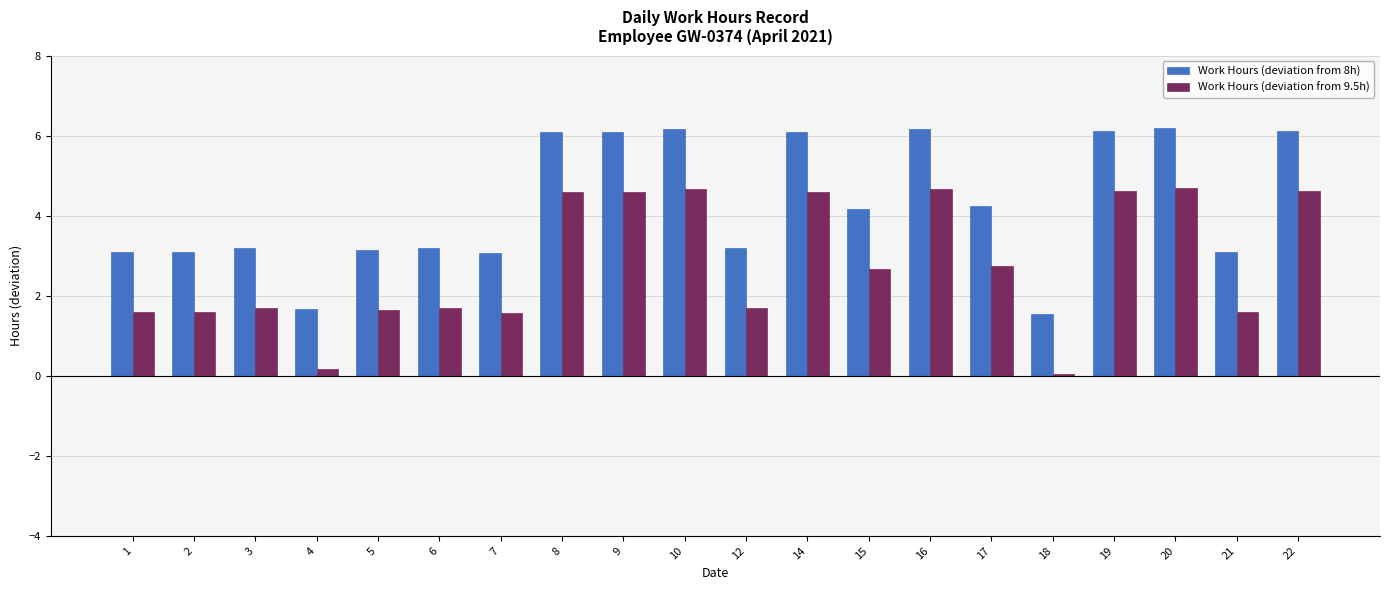

What is the value of the Work Hours (deviation from 8h) bar at the 5th from the left?

3.1